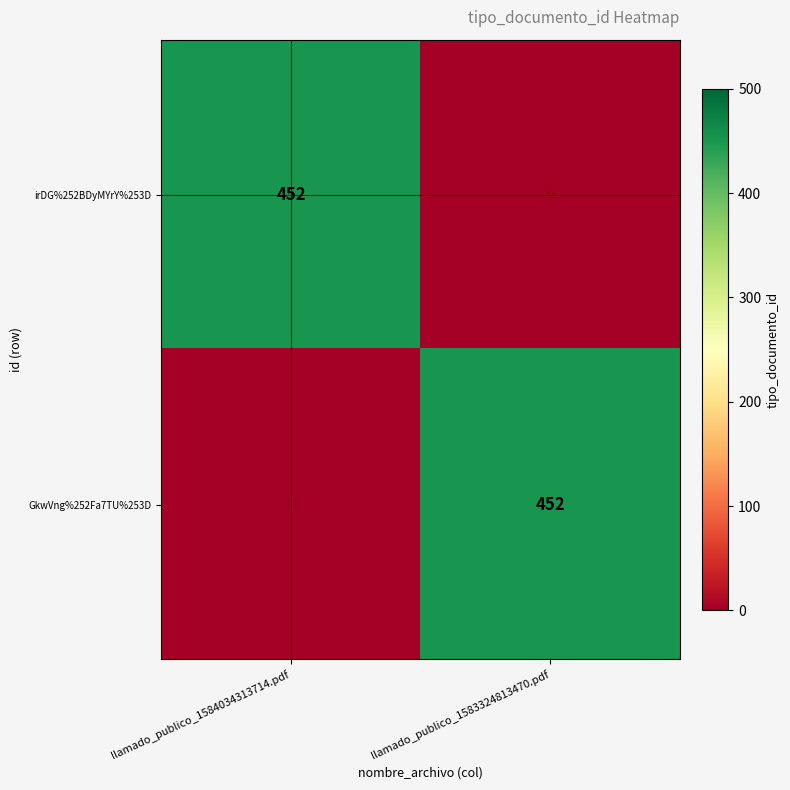

List the labels in order of GkwVng%252Fa7TU%253D value, smallest first.

llamado_publico_1584034313714.pdf, llamado_publico_1583324813470.pdf